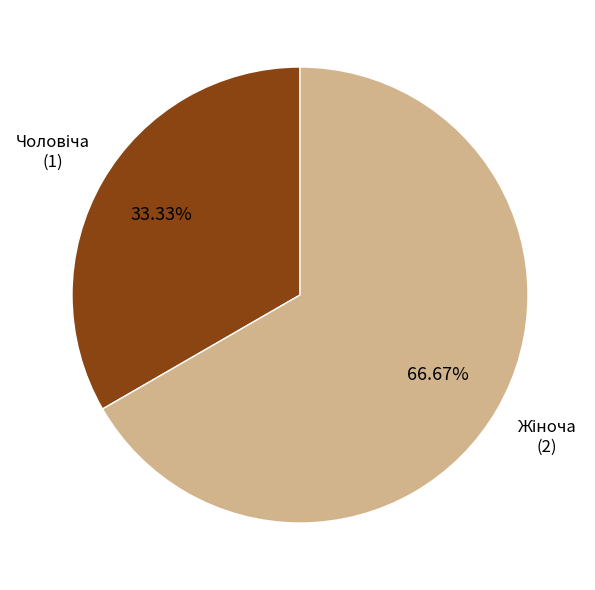

Does any single category account for the majority?

Yes